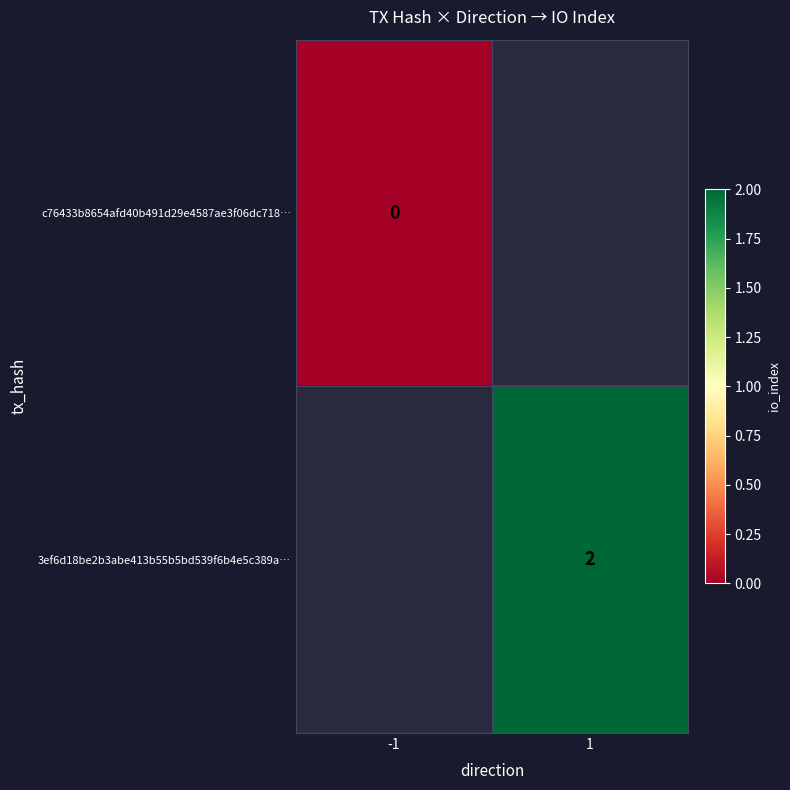

True or false: 3ef6d18be2b3abe413b55b5bd539f6b4e5c389a… has a value of 2.0 at 1.

True